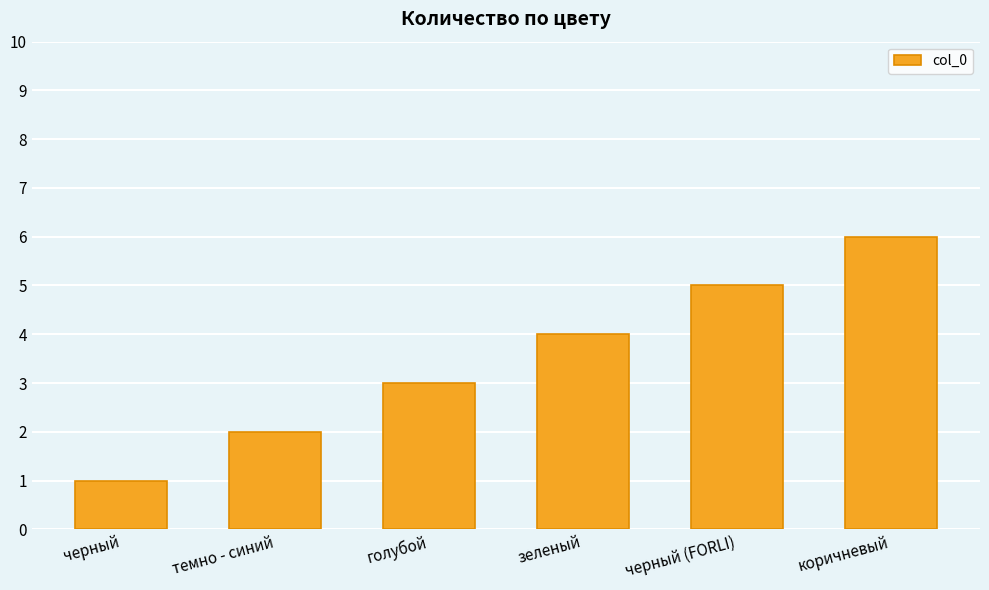

What is the label of the 4th bar from the right?

голубой